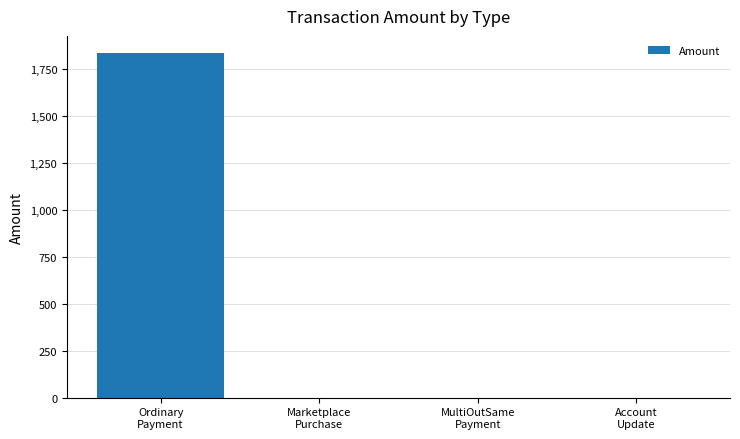

Which label corresponds to the largest value in the chart?

Ordinary
Payment